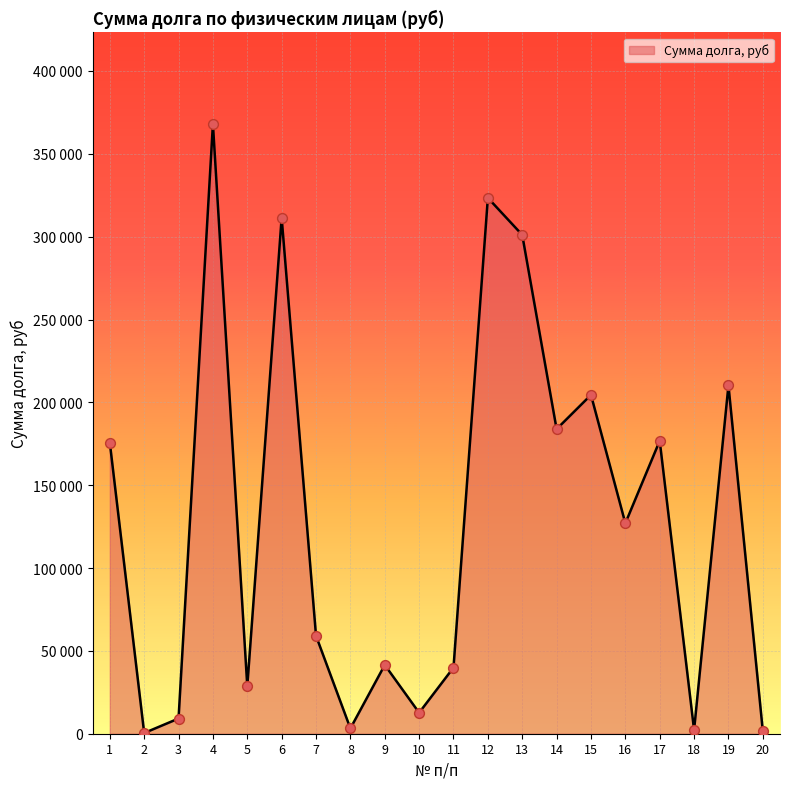

Which has a higher value, 4 or 5?

4